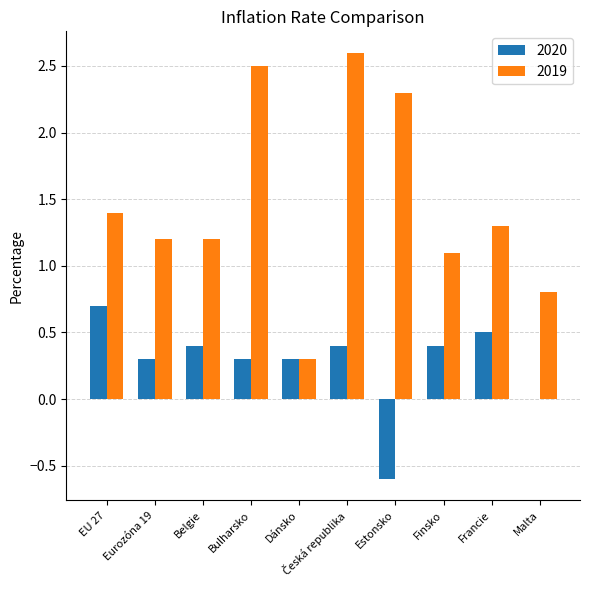

What is the sum of all 2019 values?

14.7